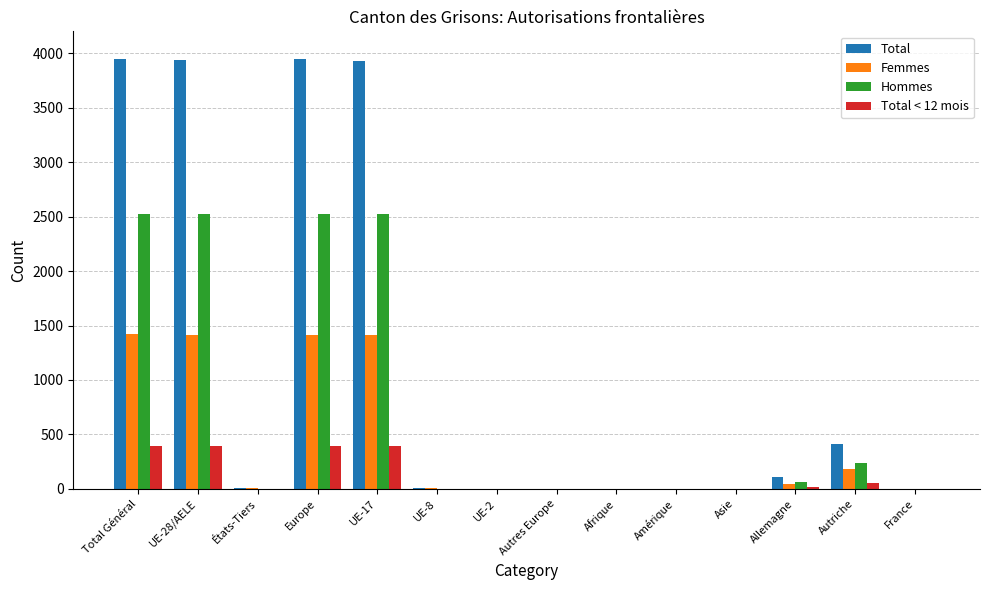

What is the sum of all Total values?

16316